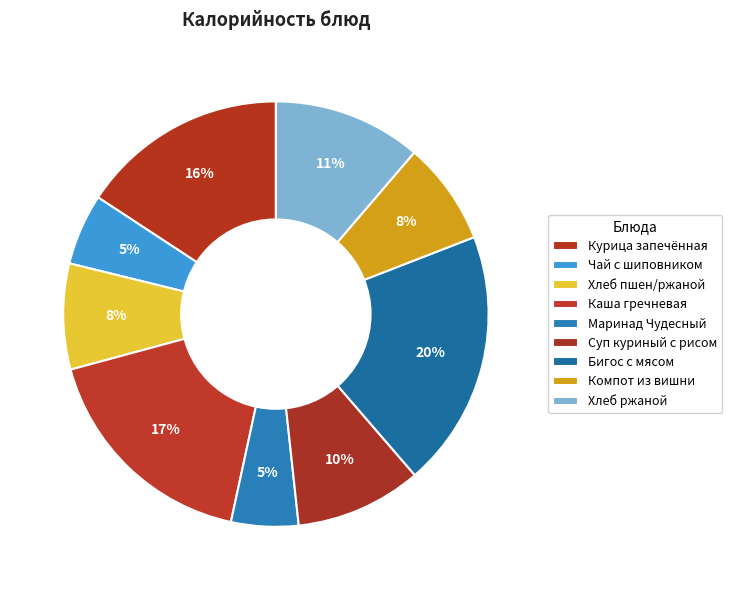

Which slice is the smallest?

Маринад Чудесный